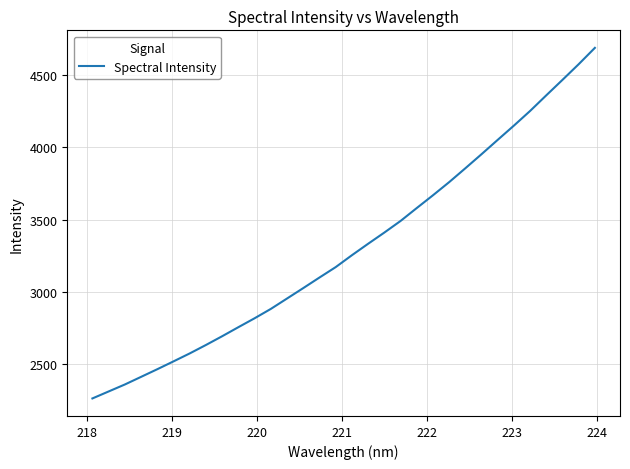

What is the minimum value shown in the chart?

2263.1